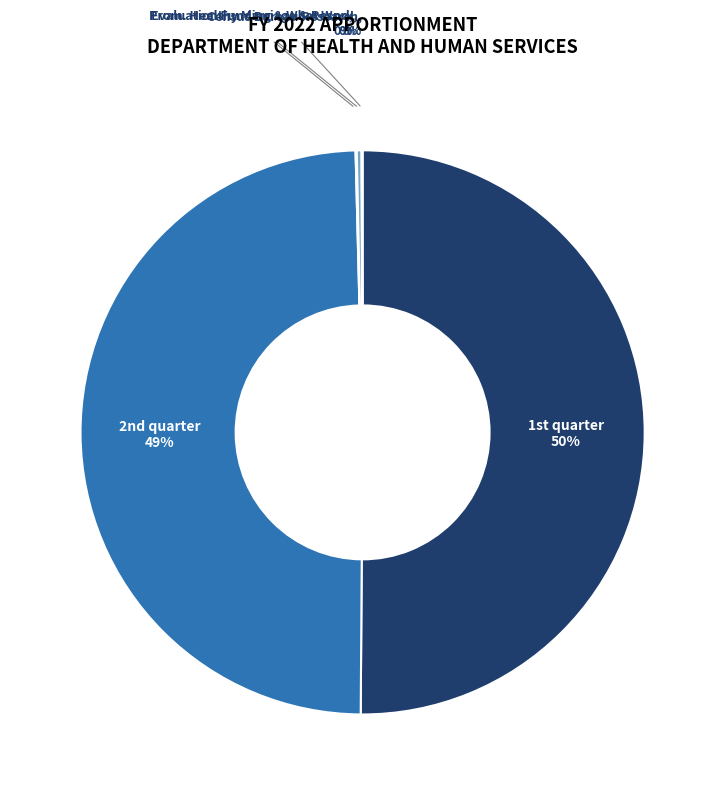

Rank the categories by value from lowest to highest.

Census Bureau Research, Prom. Healthy Marriage & Respon. Fatherhood, Evaluation Funding & What Works Clearinghouse, Category A -- 2nd quarter, Category A -- 1st quarter